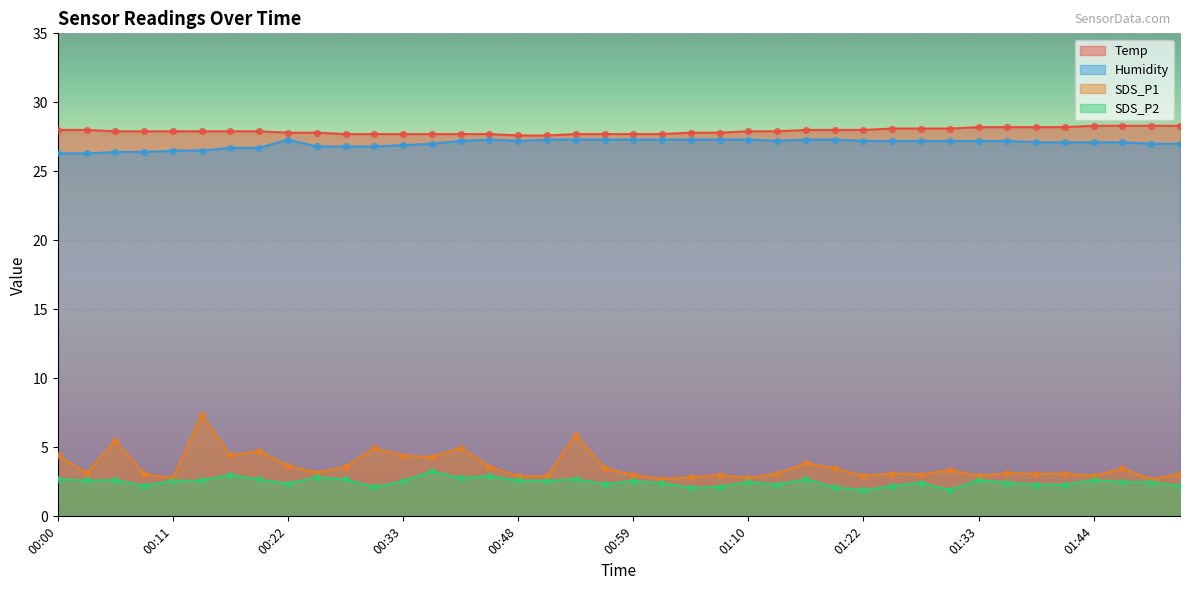

What are all the series names shown in the legend?

Temp, Humidity, SDS_P1, SDS_P2